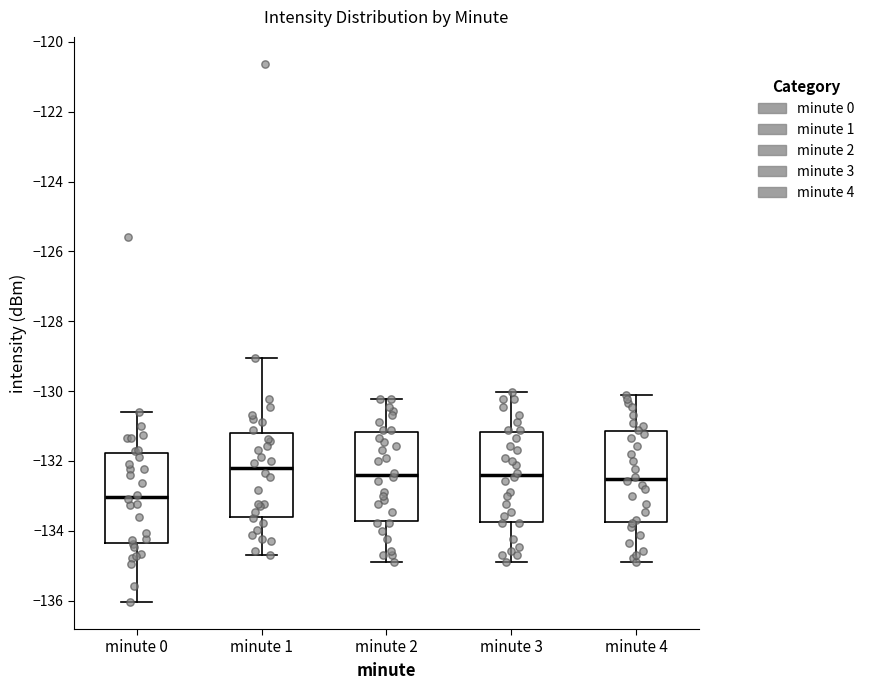

Reading left to right, read every box against the y-axis: the position of its median line, the range the box covers, and the ends of its whiskers. The values are not printed on the chart, so give them approximately, as read against the axis.

minute 0: median -133.0, box -134.4 to -131.8, whiskers -136.0 to -130.6
minute 1: median -132.2, box -133.6 to -131.2, whiskers -134.6 to -129.0
minute 2: median -132.4, box -133.8 to -131.2, whiskers -135.0 to -130.2
minute 3: median -132.4, box -133.8 to -131.2, whiskers -135.0 to -130.0
minute 4: median -132.6, box -133.8 to -131.2, whiskers -135.0 to -130.2